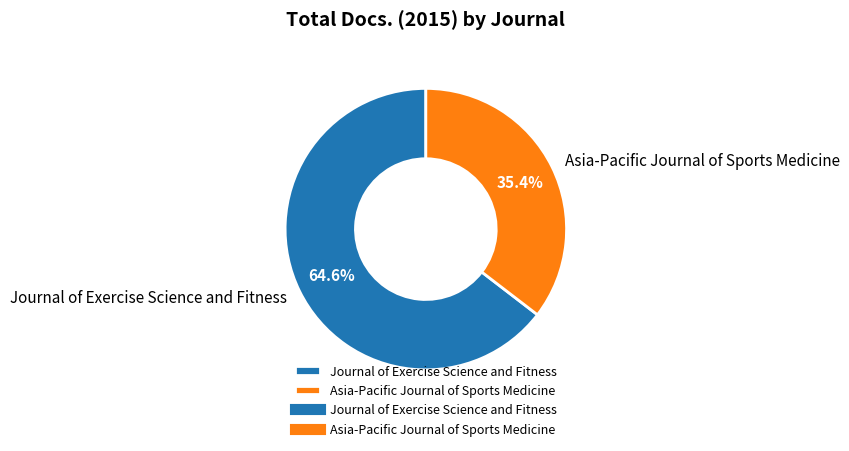

Between Journal of Exercise Science and Fitness and Asia-Pacific Journal of Sports Medicine, which is larger?

Journal of Exercise Science and Fitness